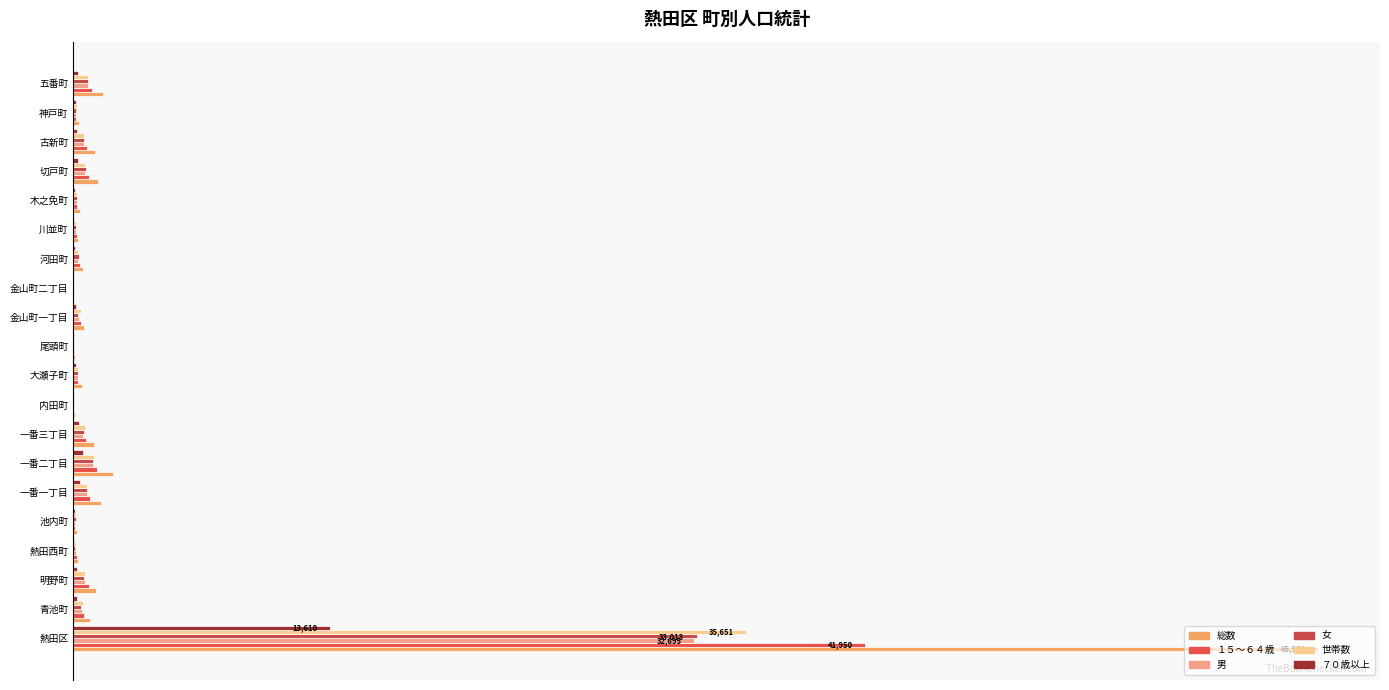

Rank the series by their maximum value, from lowest to highest.

７０歳以上, 男, 女, 世帯数, １５～６４歳, 総数